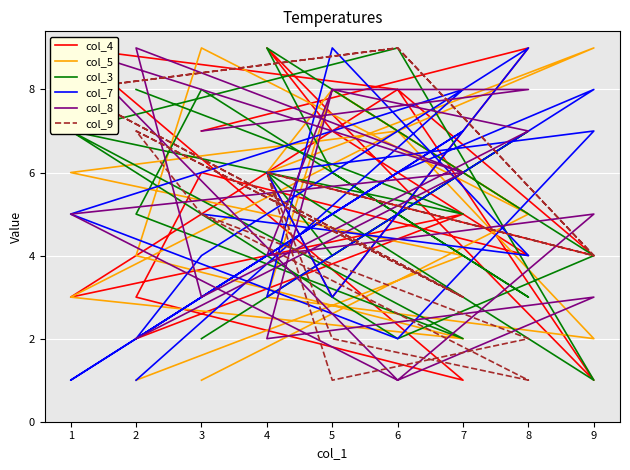

What is the average value of the col_4 series?

5